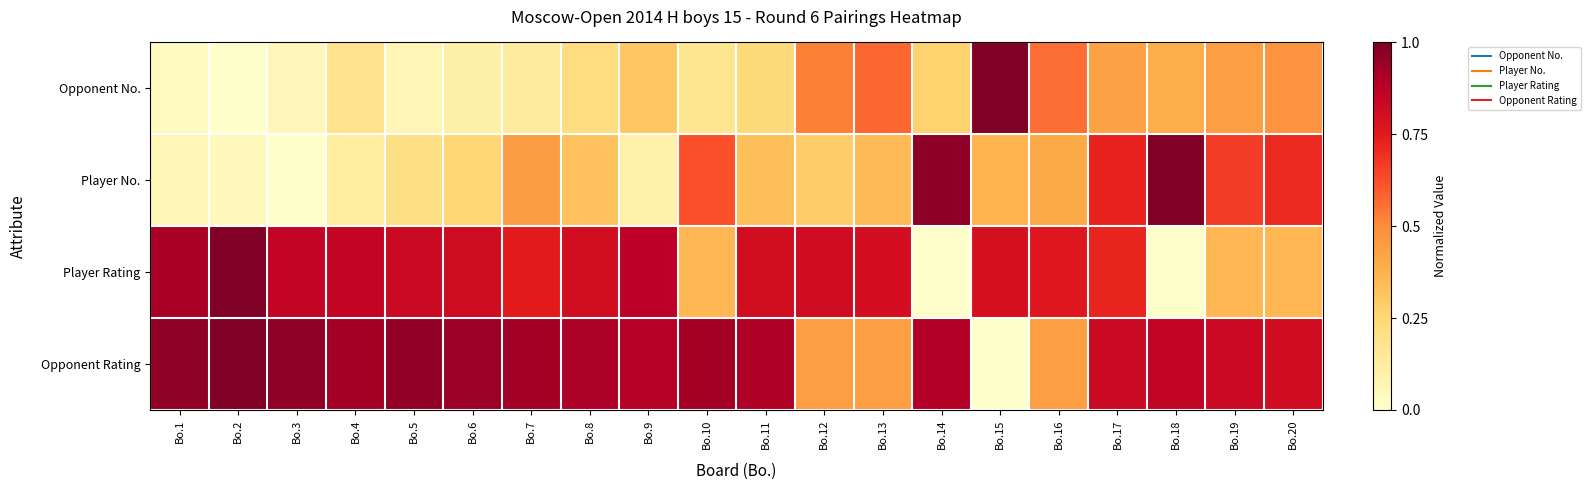

Between Bo.8 and Bo.14, which series saw the biggest shift?

Player Rating